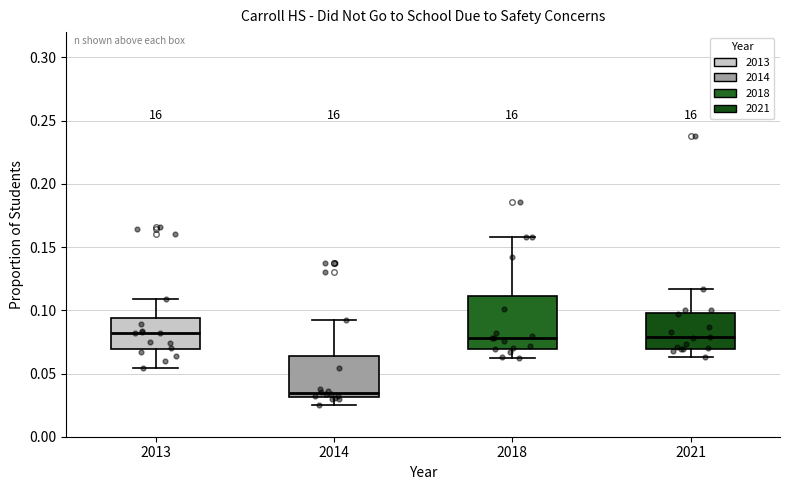

Which box is the tallest, from its lower edge to its upper edge?

2018